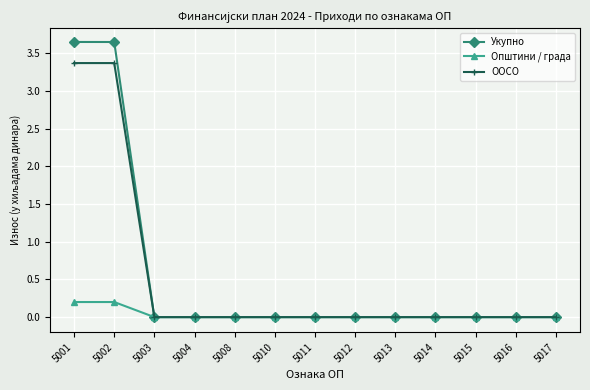

List the series in order of their peak value, highest first.

Укупно, ООСО, Општини / града